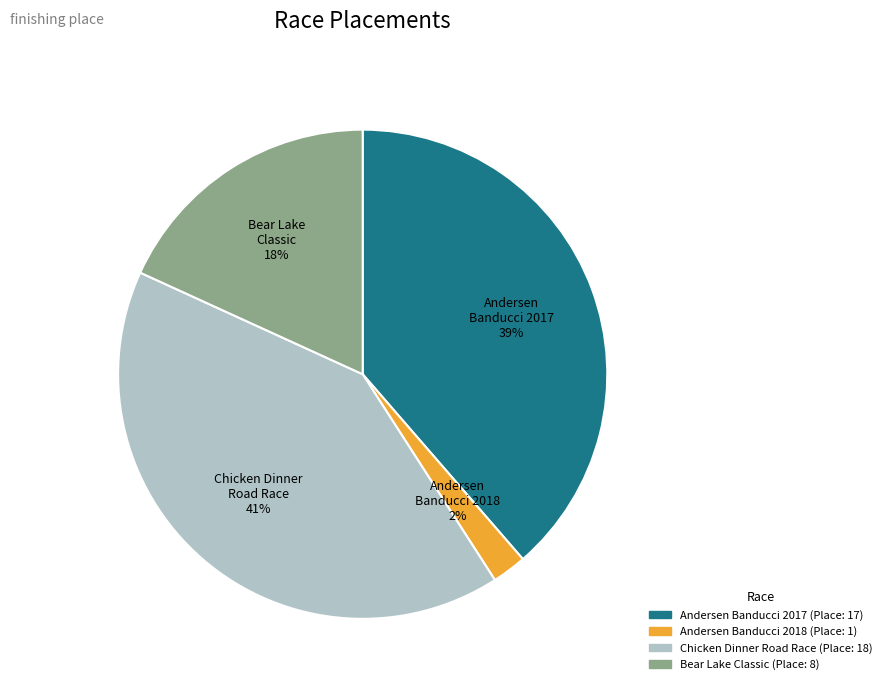

Is it true that Andersen Banducci 2017 is 39% of the pie?

True